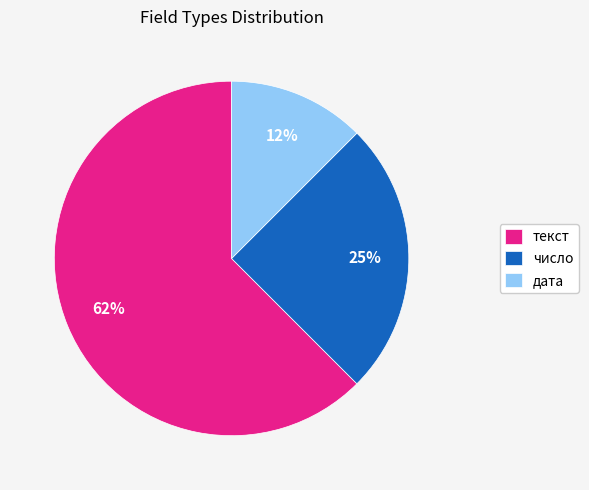

What is the smallest slice in the pie chart?

дата